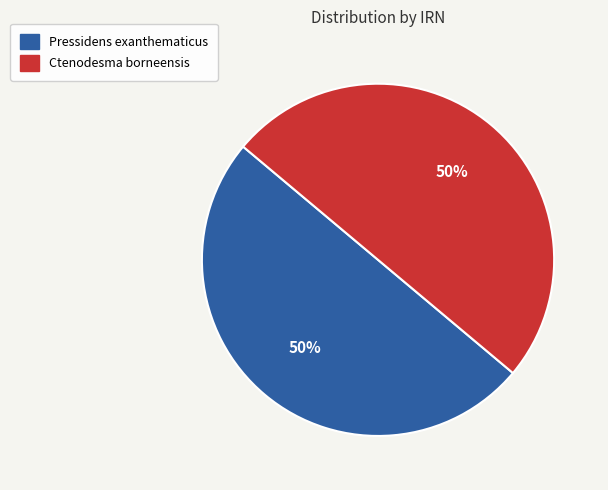

To the nearest percent, what portion does Pressidens exanthematicus represent?

50%